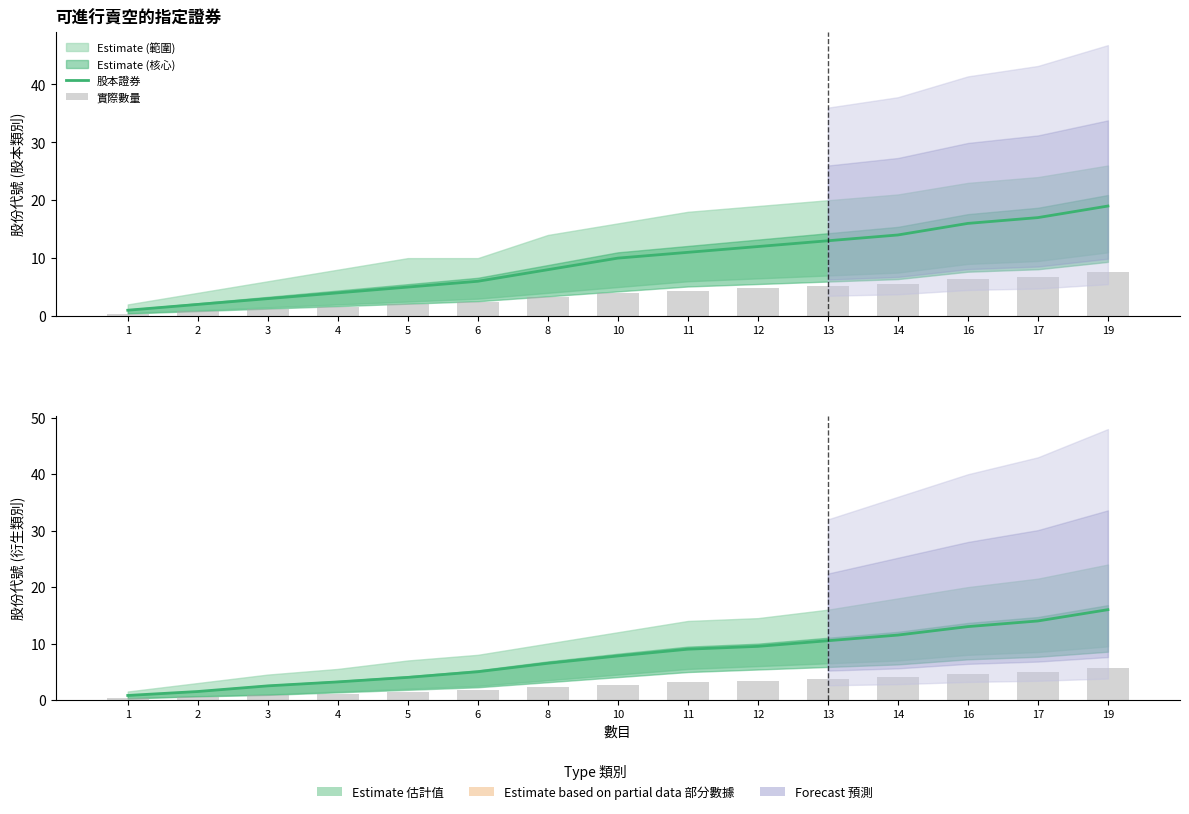

What is the difference between the highest and lowest values at 6?

4.2